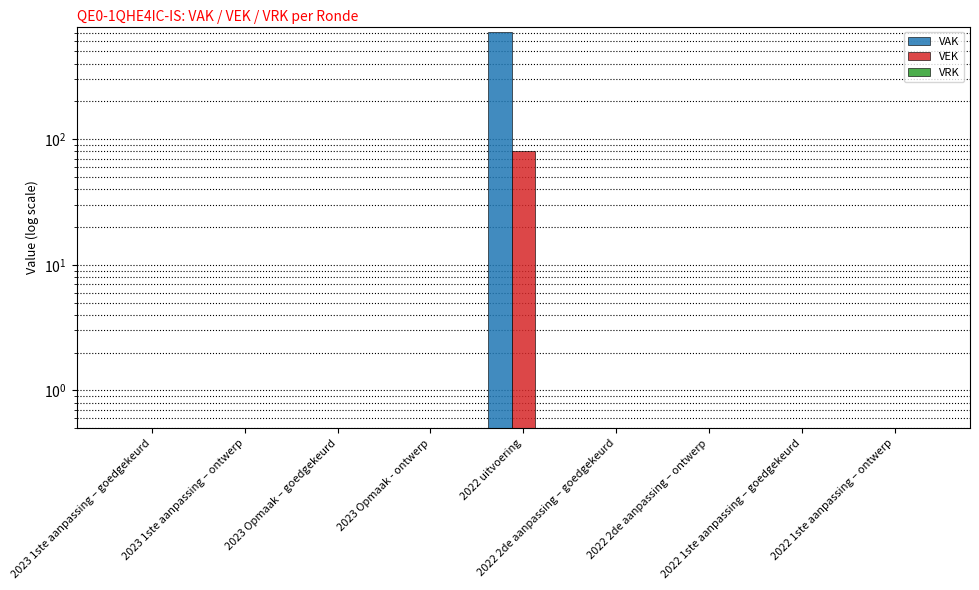

Reading left to right, extract all data points from this chart.

VAK: 0	0	0	0	707	0	0	0	0
VEK: 0	0	0	0	80	0	0	0	0
VRK: 0	0	0	0	0	0	0	0	0